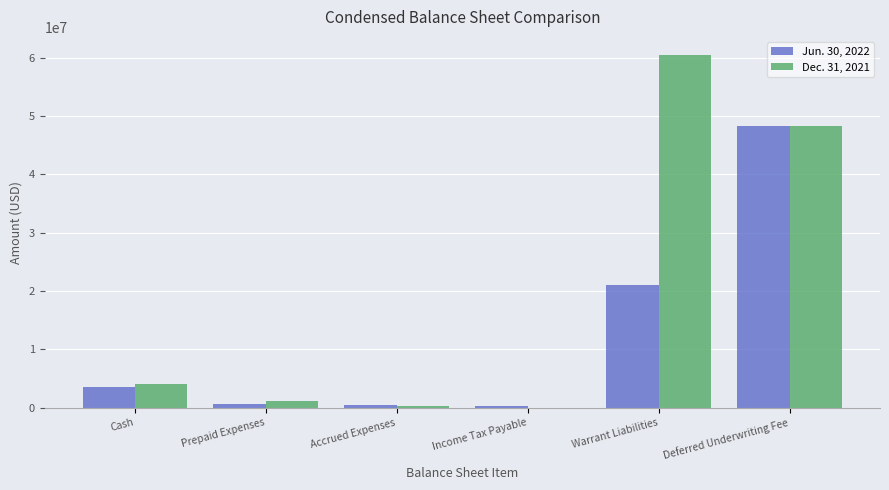

Which series has the largest total across all categories?

Dec. 31, 2021